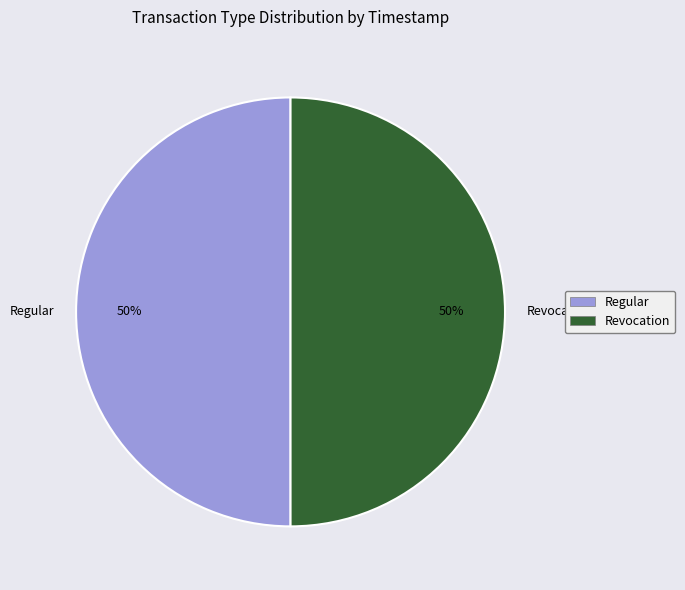

To the nearest percent, what is the average slice percentage?

50%